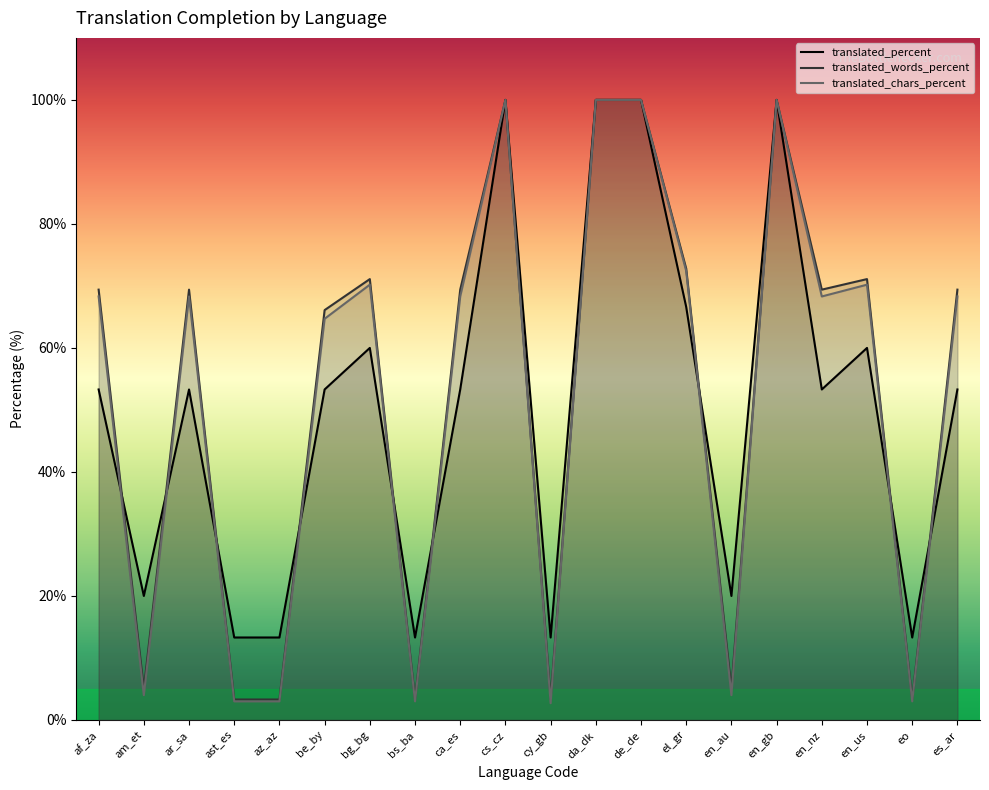

How many data points in translated_percent are less than 53?

7